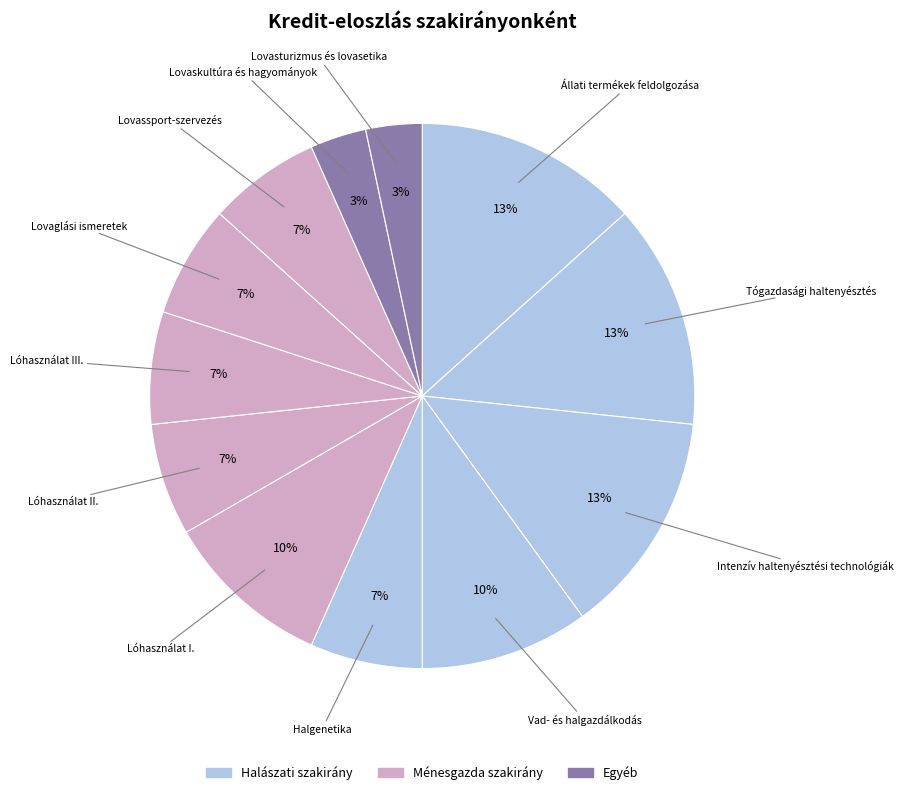

Count the number of slices in the pie.

12